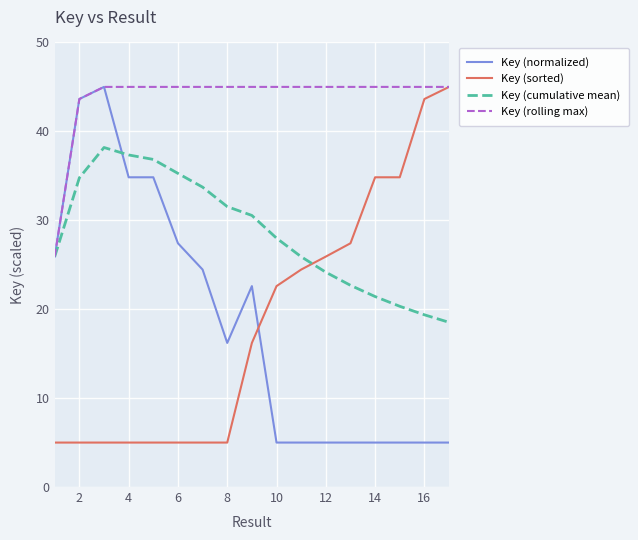

Which series has the largest total across all categories?

Key (rolling max)